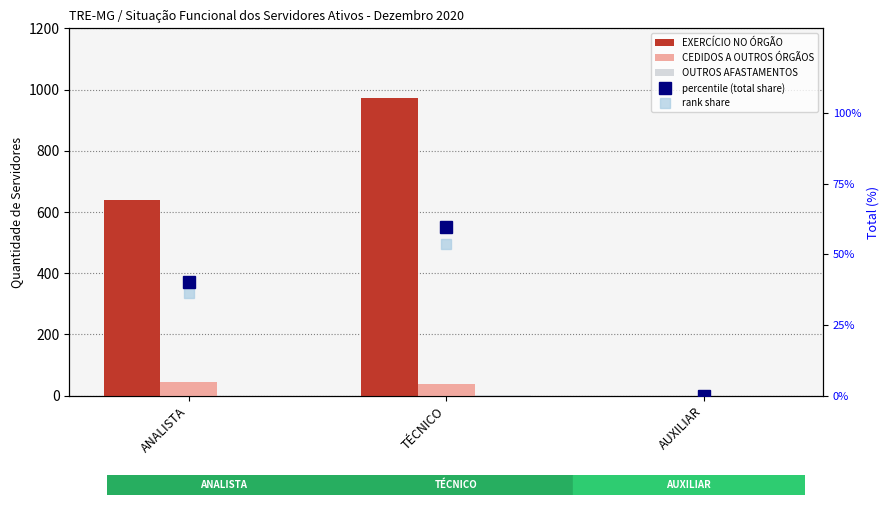

True or false: EXERCÍCIO NO ÓRGÃO has a value of 333.3 at AUXILIAR.

False